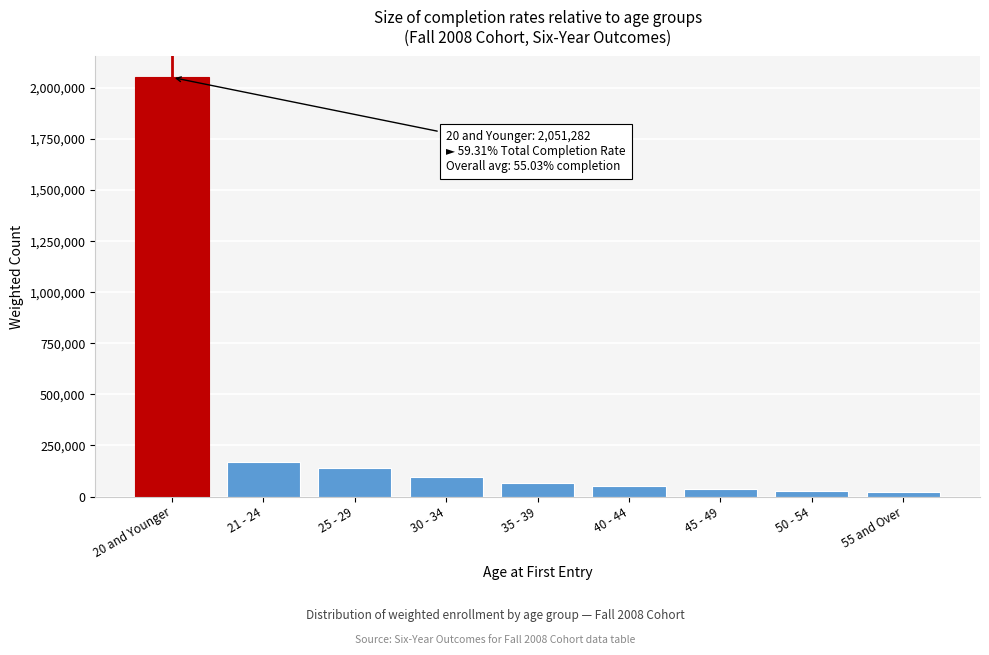

Where is the data nearest to the value 1036858?

21 - 24